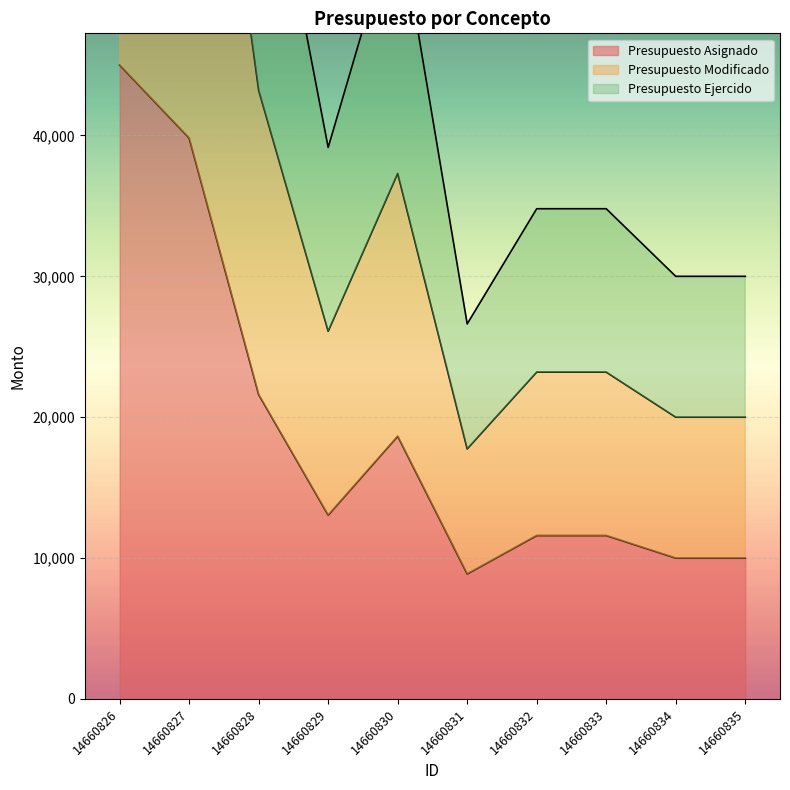

True or false: Presupuesto Asignado and Presupuesto Ejercido cross at least once.

False